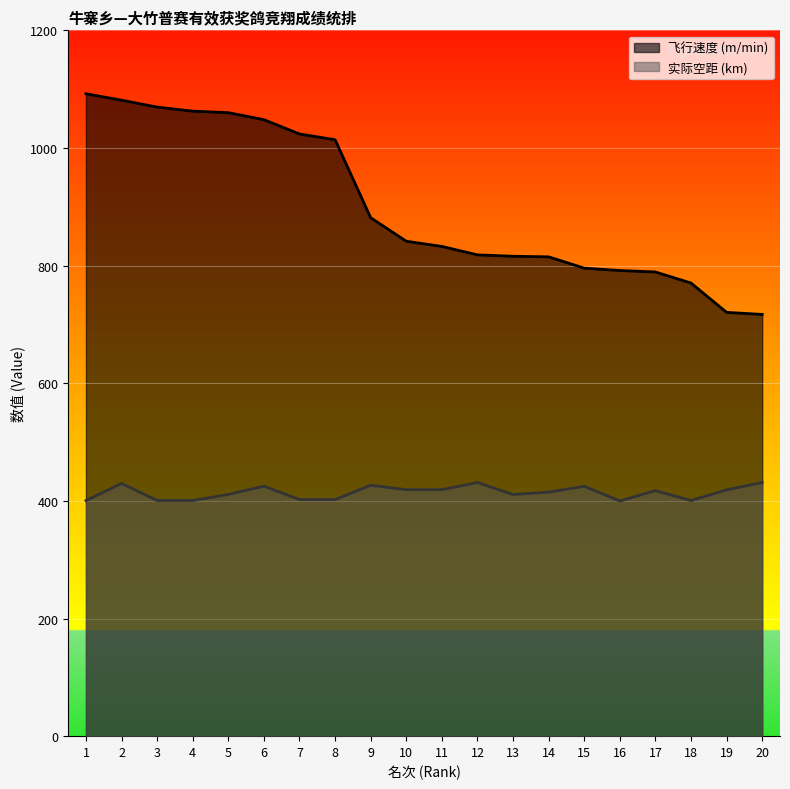

What is the difference between the 飞行速度 values at 19 and 16?

71.2